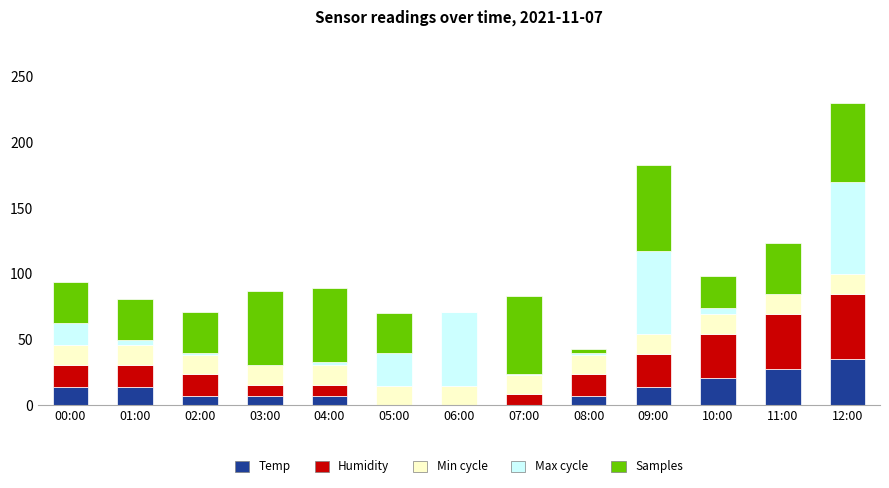

What is the total value across all series at 09:00?

182.6